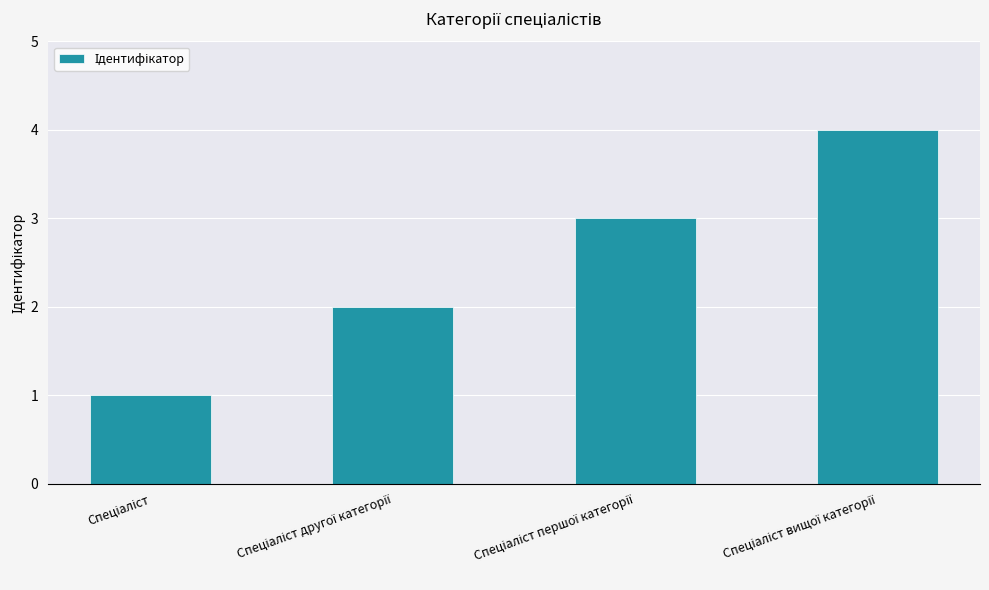

What is the maximum value shown in the chart?

4